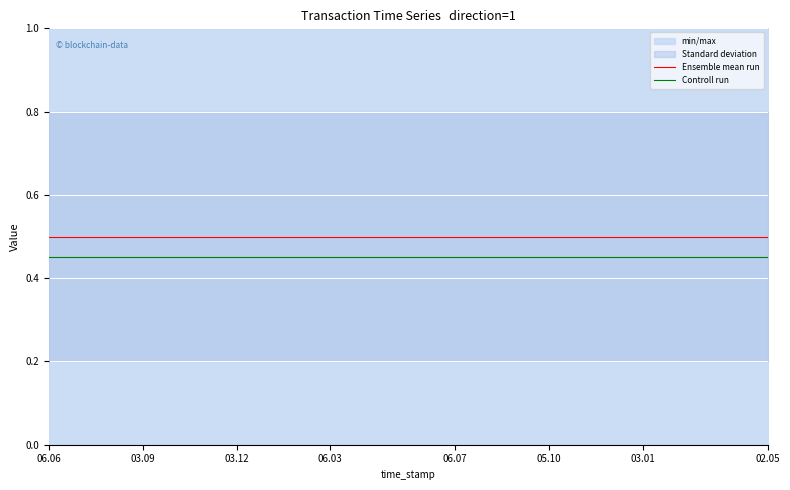

Rank the series by their maximum value, from lowest to highest.

Controll run, Ensemble mean run